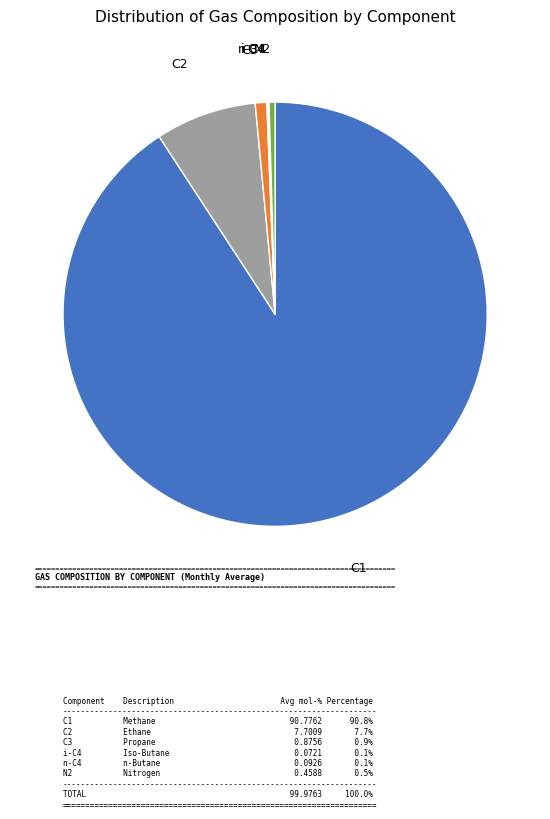

Is the sum of N2 and C2 greater than half?

No